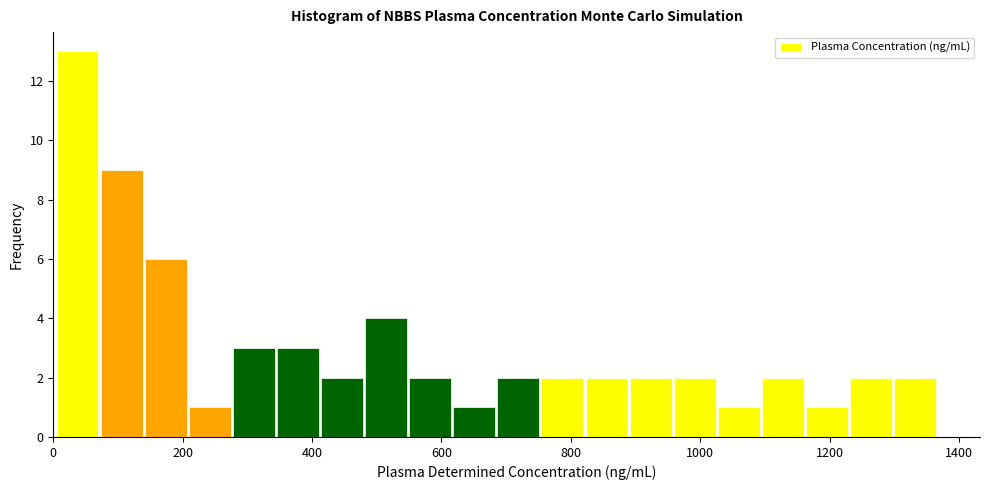

Read against the x-axis, roughly where is the centre of the tallest bar?

40